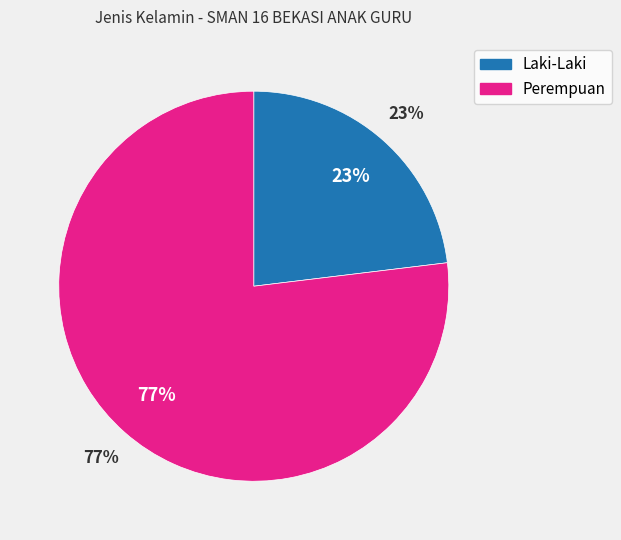

Count the number of slices in the pie.

2